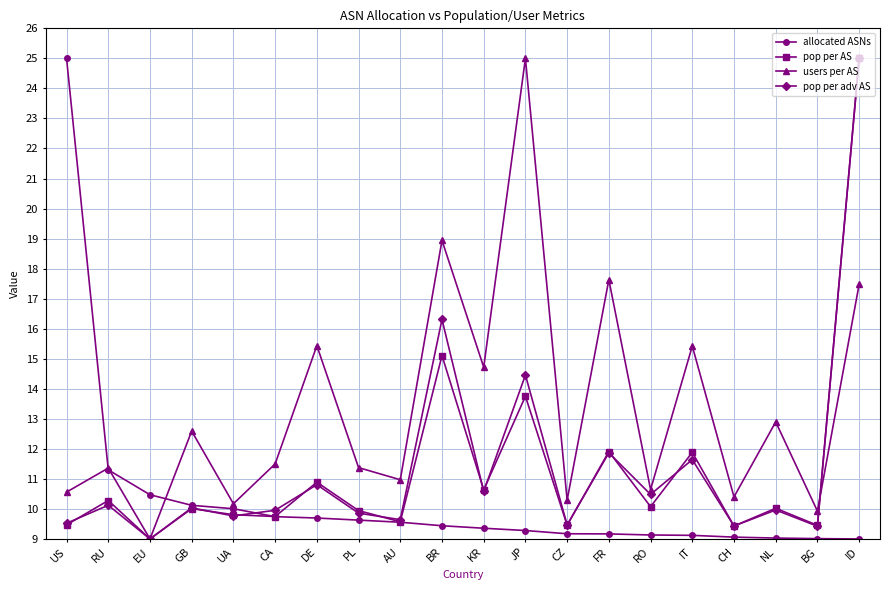

At which label does pop per AS reach its minimum?

EU